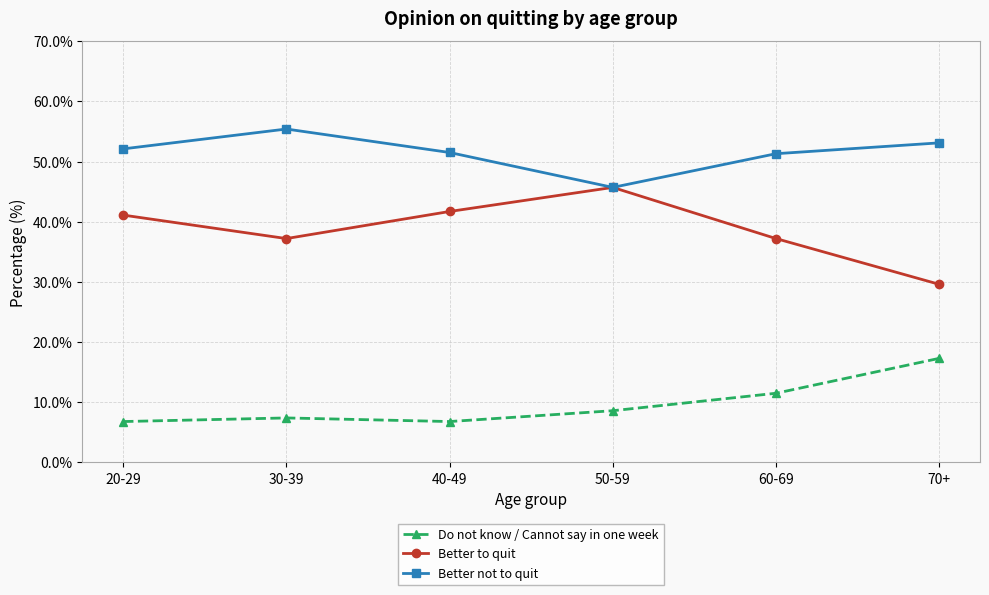

Does the chart have visible grid lines?

Yes